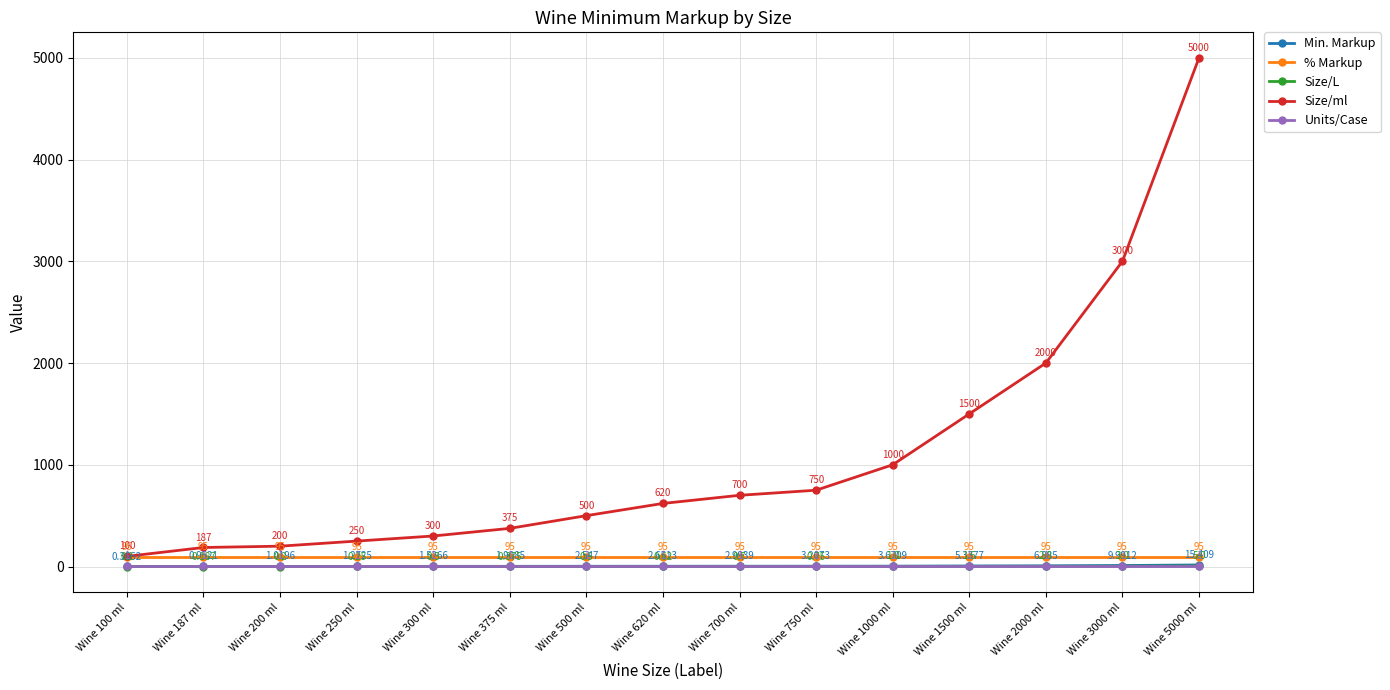

True or false: Size/ml and Min. Markup cross at least once.

False